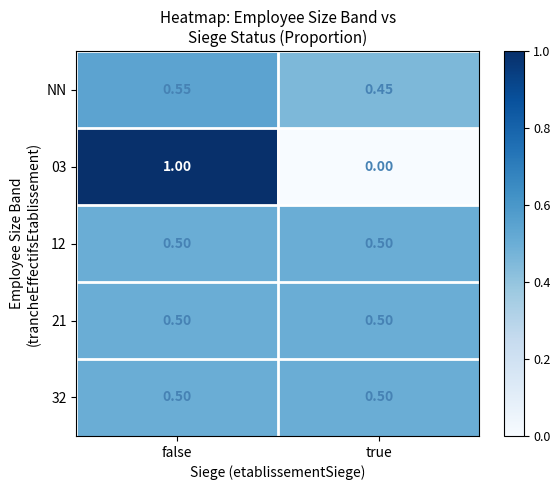

Which category has the lowest value across all series?

true